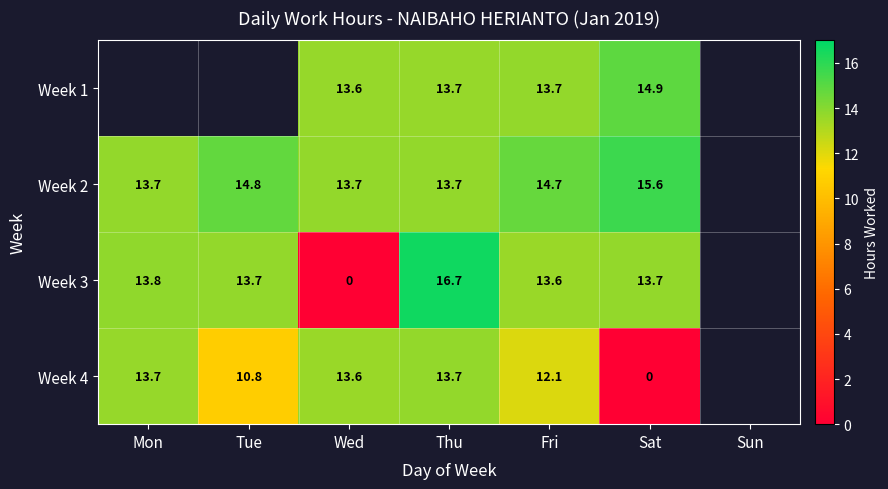

Is the value of Week 1 at Sat greater than the value of Week 4 at Thu?

Yes